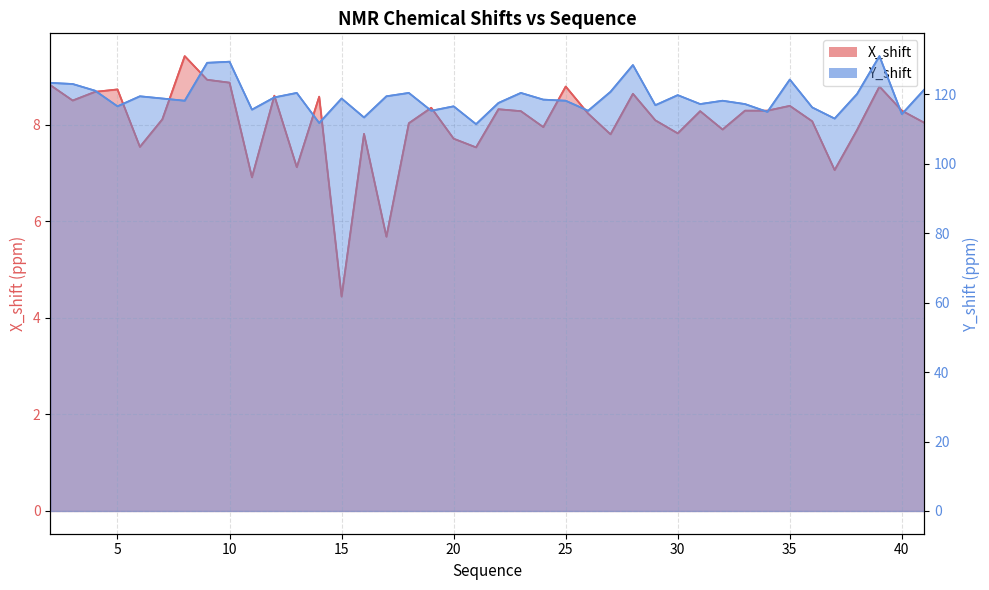

Reading left to right, list all the values displayed in this chart.

X_shift: 8.8	8.5	8.7	8.7	7.5	8.1	9.4	8.9	8.9	6.9	8.6	7.1	8.6	4.4	7.8	5.7	8.0	8.3	7.7	7.5	8.3	8.3	8.0	8.8	8.2	7.8	8.6	8.1	7.8	8.3	7.9	8.3	8.3	8.4	8.1	7.1	7.9	8.8	8.3	8.0
Y_shift: 123.3	123.0	121.1	116.6	119.5	118.8	118.2	129.1	129.4	115.6	119.1	120.4	111.8	118.8	113.3	119.5	120.4	115.3	116.6	111.4	117.5	120.4	118.5	118.2	115.3	120.7	128.4	116.9	119.8	117.2	118.2	117.2	115.0	124.3	116.2	113.0	120.1	131.0	114.3	121.4